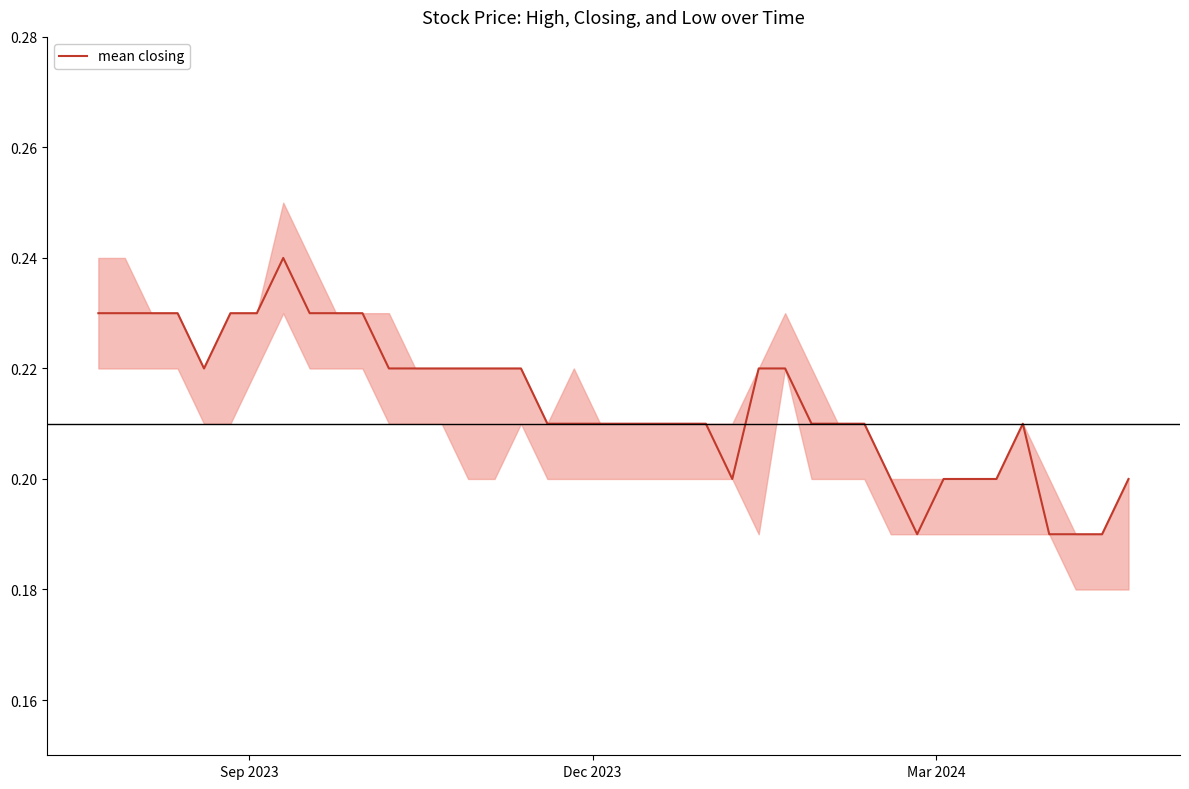

True or false: the data has more than 1 interior local peaks.

True